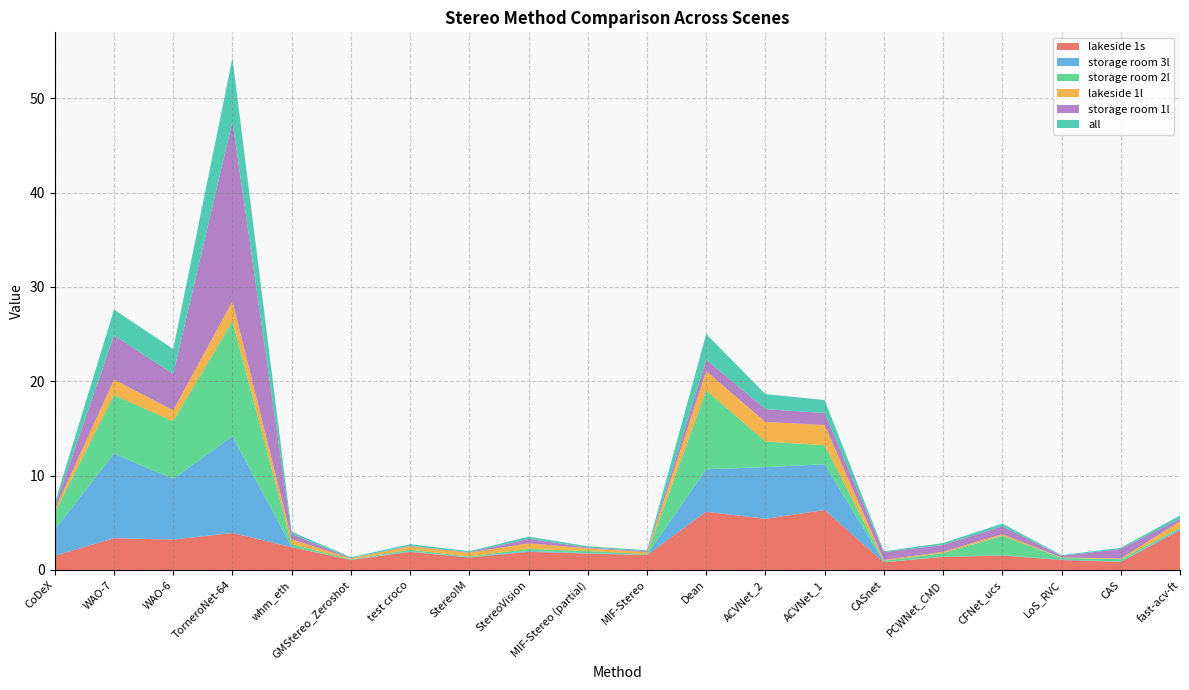

Reading left to right, list all the values displayed in this chart.

lakeside 1s: 1.5	3.4	3.2	3.9	2.4	1.1	1.9	1.3	1.9	1.7	1.6	6.2	5.4	6.3	0.8	1.4	1.5	1.1	0.9	4.2
storage room 3l: 2.8	9.0	6.4	10.2	0.0	0.0	0.1	0.0	0.1	0.0	0.0	4.5	5.5	4.8	0.0	0.0	0.0	0.1	0.0	0.1
storage room 2l: 1.8	6.2	6.1	12.2	0.3	0.1	0.2	0.1	0.2	0.2	0.1	8.4	2.7	2.0	0.1	0.4	2.1	0.2	0.3	0.1
lakeside 1l: 0.3	1.6	1.2	2.1	0.5	0.1	0.3	0.4	0.6	0.3	0.2	2.0	2.1	2.1	0.1	0.1	0.2	0.1	0.1	0.7
storage room 1l: 0.3	4.7	3.9	19.1	0.6	0.0	0.1	0.1	0.5	0.1	0.1	1.2	1.4	1.3	0.8	0.7	0.8	0.2	1.0	0.3
all: 0.4	2.7	2.6	6.7	0.2	0.1	0.2	0.1	0.2	0.1	0.1	2.7	1.6	1.4	0.1	0.2	0.3	0.1	0.1	0.3